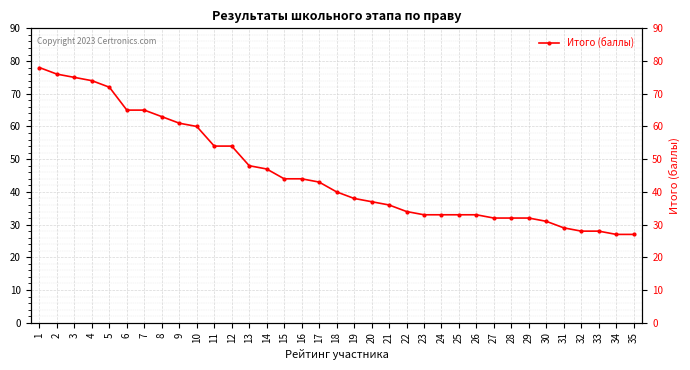

At which label is the value closest to 52?

11